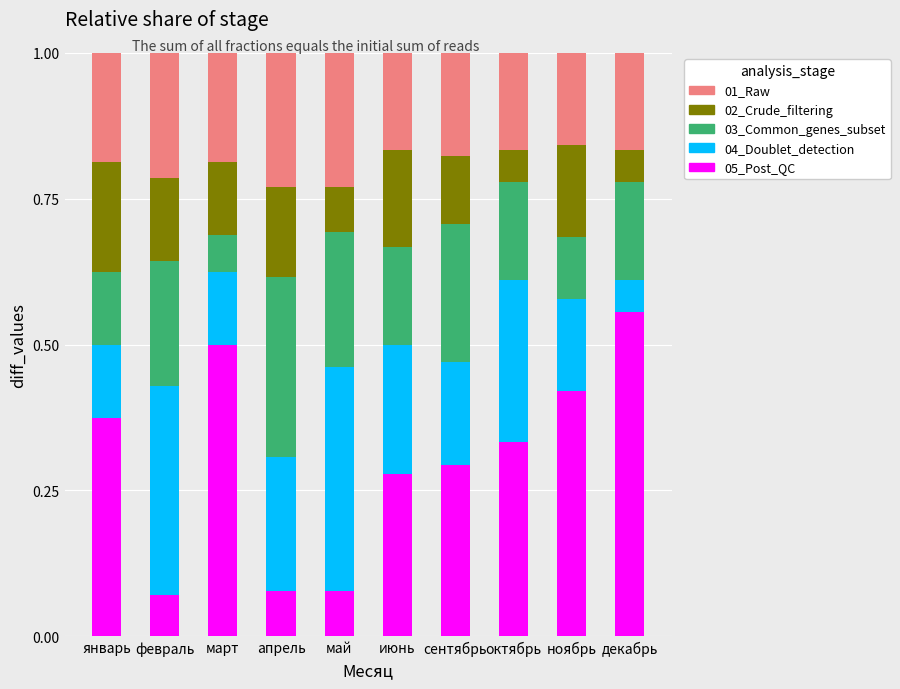

Is it true that 05_Post_QC equals 0.0 at май?

False